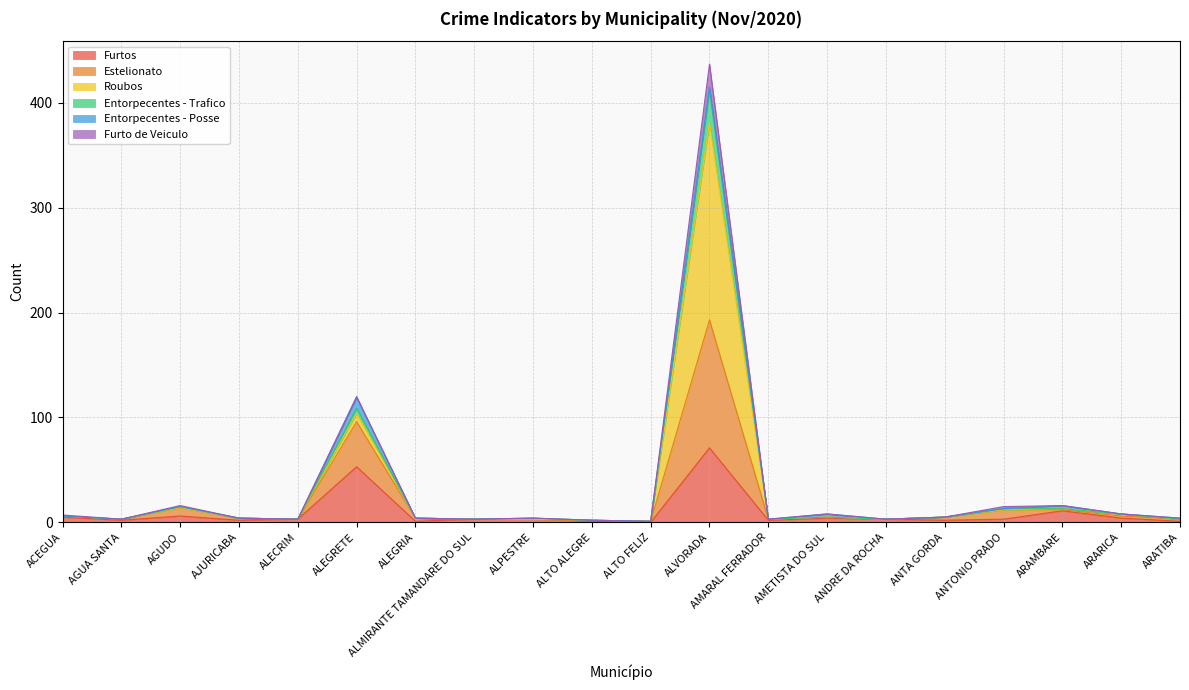

How many lines are shown in the chart?

6